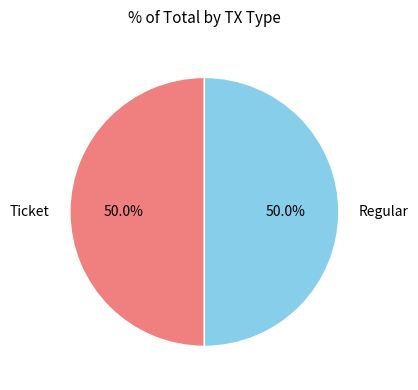

Approximately how many times larger is the value at Regular compared to Ticket?

1.0